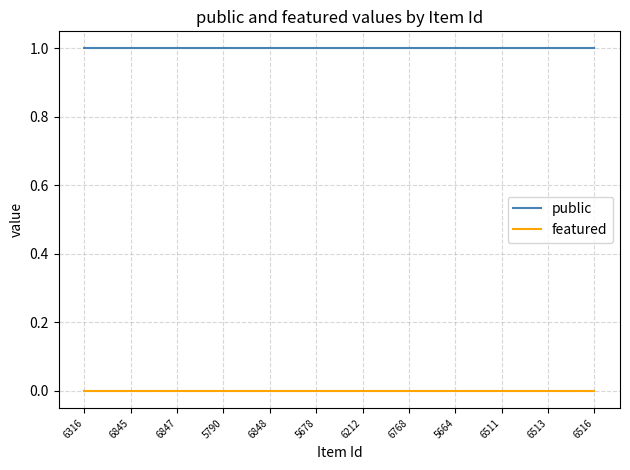

The value of featured at 6212 is 0. True or false?

True